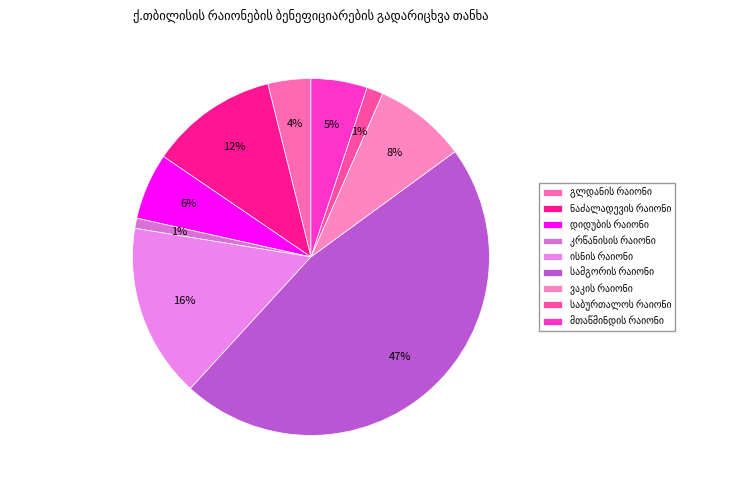

Is it true that ნაძალადევის რაიონი is 12% of the pie?

True